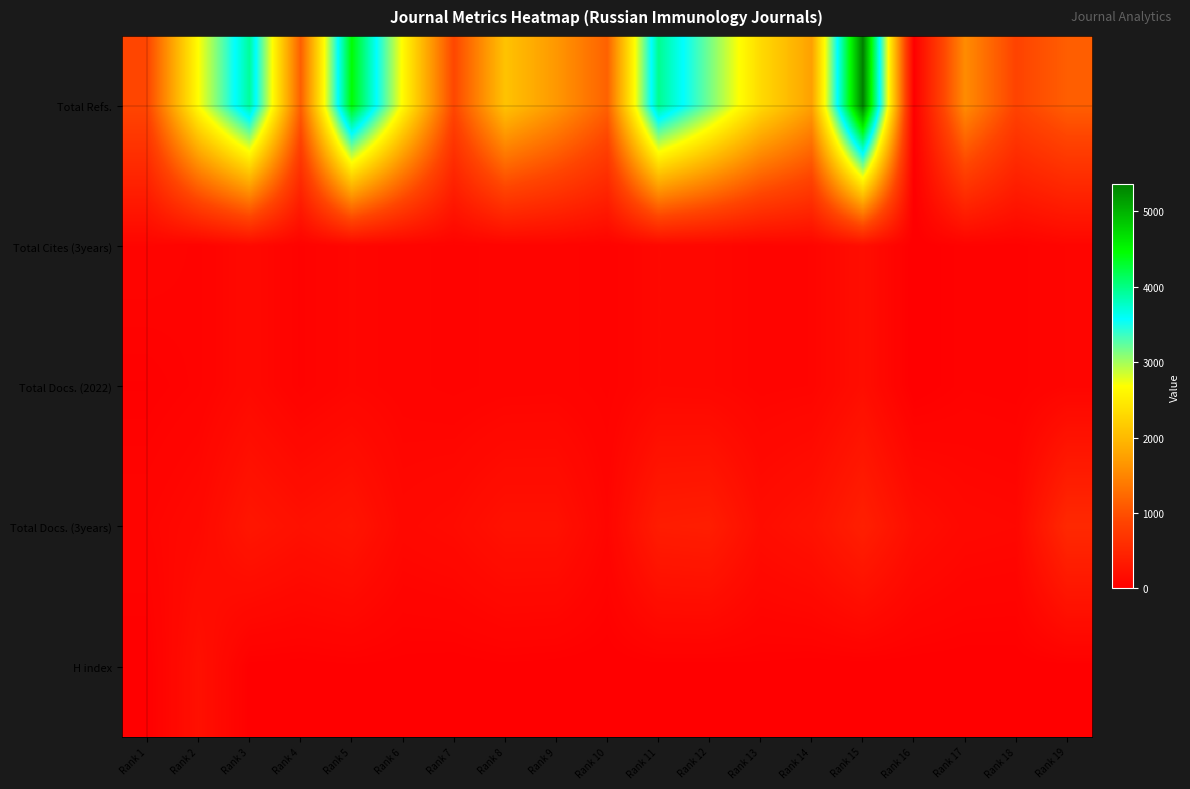

List the series in order of their peak value, lowest first.

Total Cites (3years), Total Docs. (2022), H index, Total Docs. (3years), Total Refs.